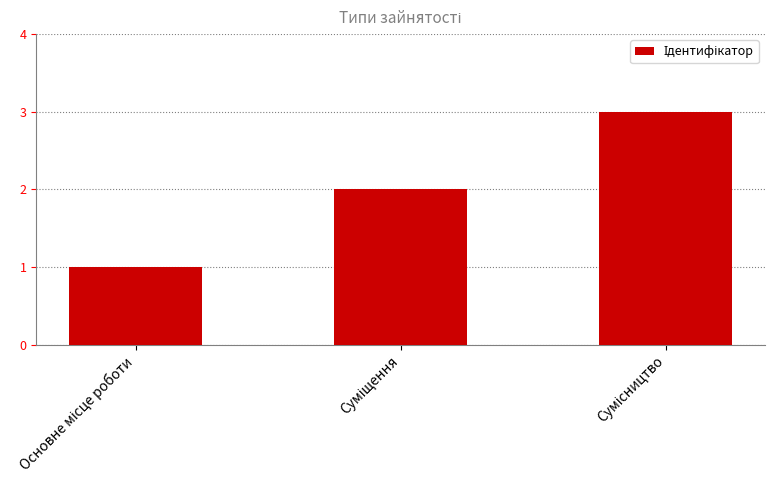

What is the maximum value shown in the chart?

3